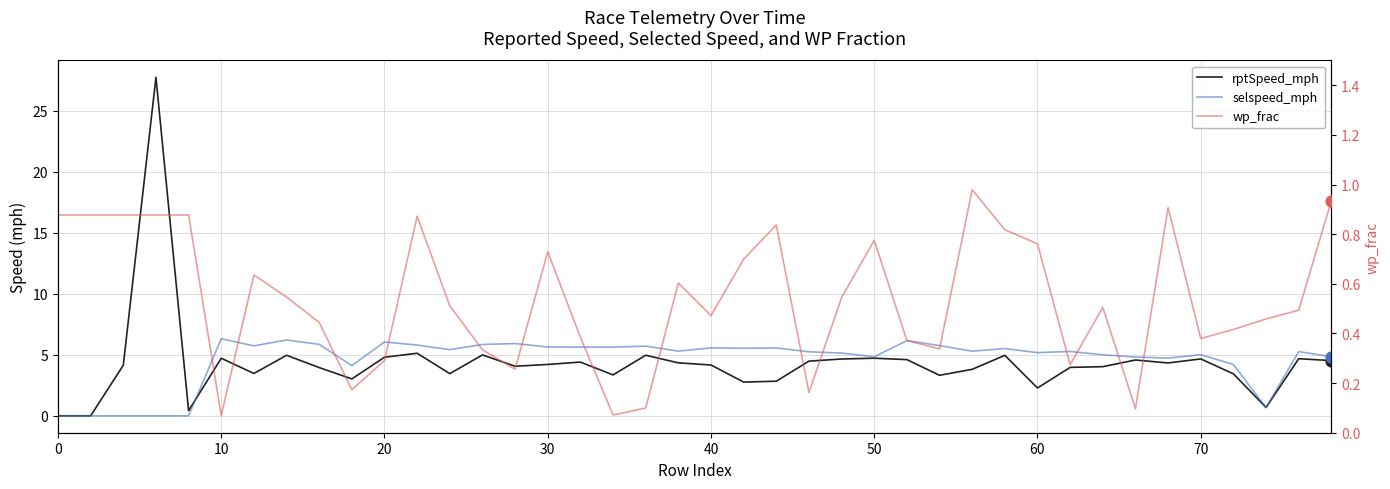

Which series has the largest total across all categories?

selspeed_mph